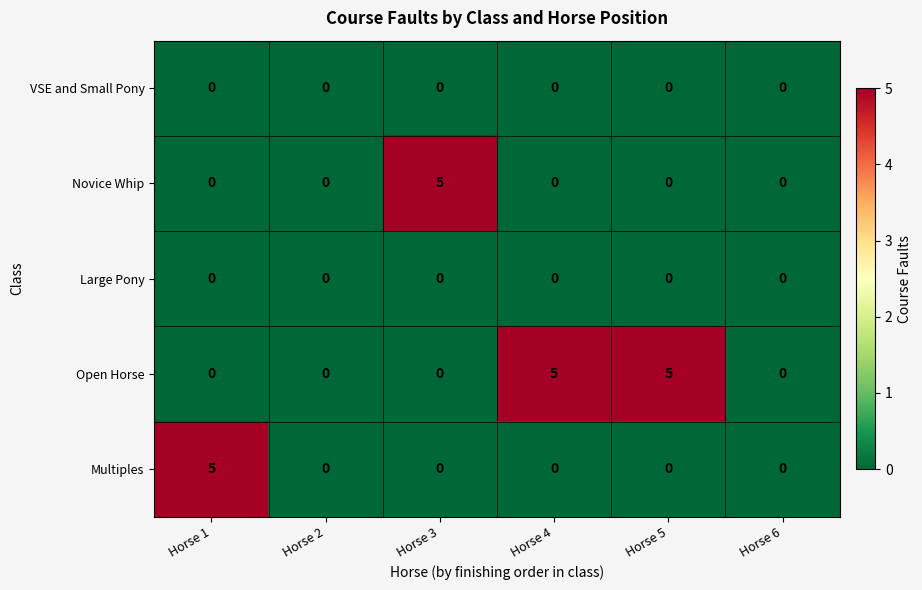

How many Novice Whip values are between 0 and 1?

5